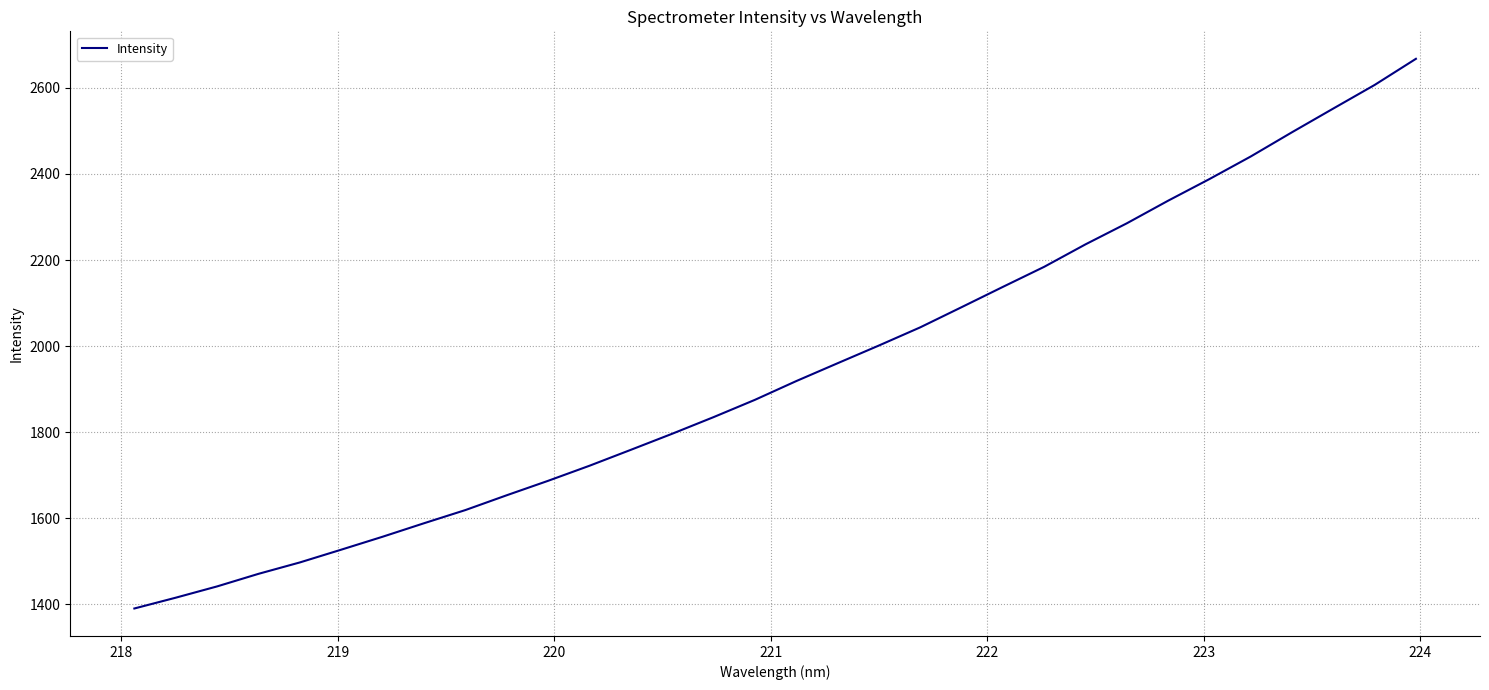

What is the difference between the maximum and minimum values?

1277.5